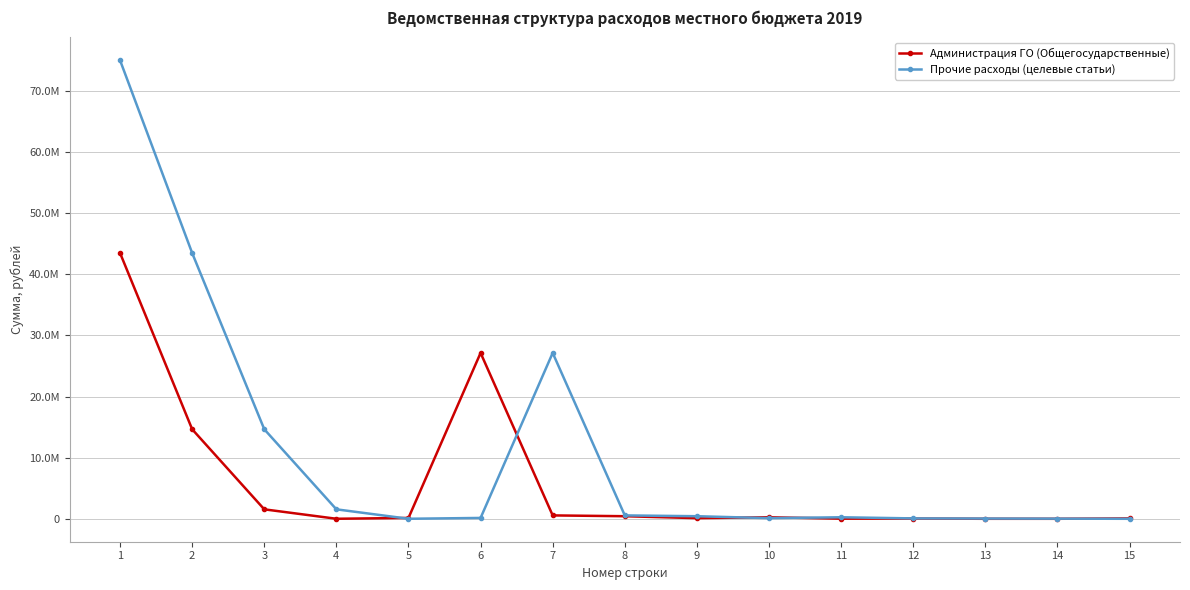

At which category is the sum across all series the highest?

1